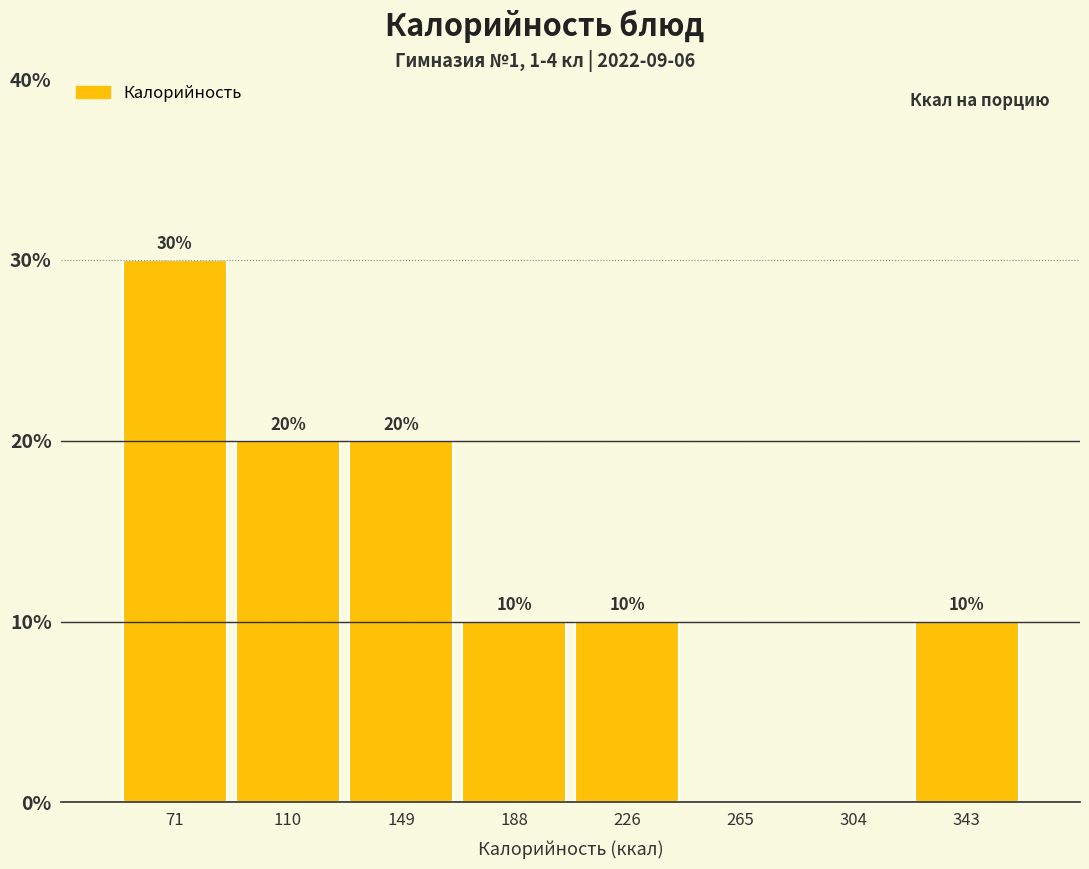

Over which range of the x-axis is the bar tallest?

50 to 90